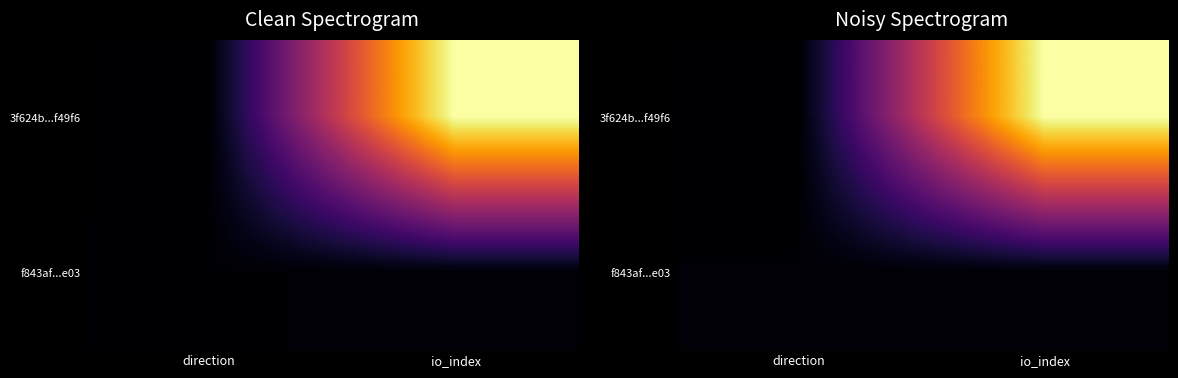

How many values in the 3f624b...f49f6 series are below 338?

1